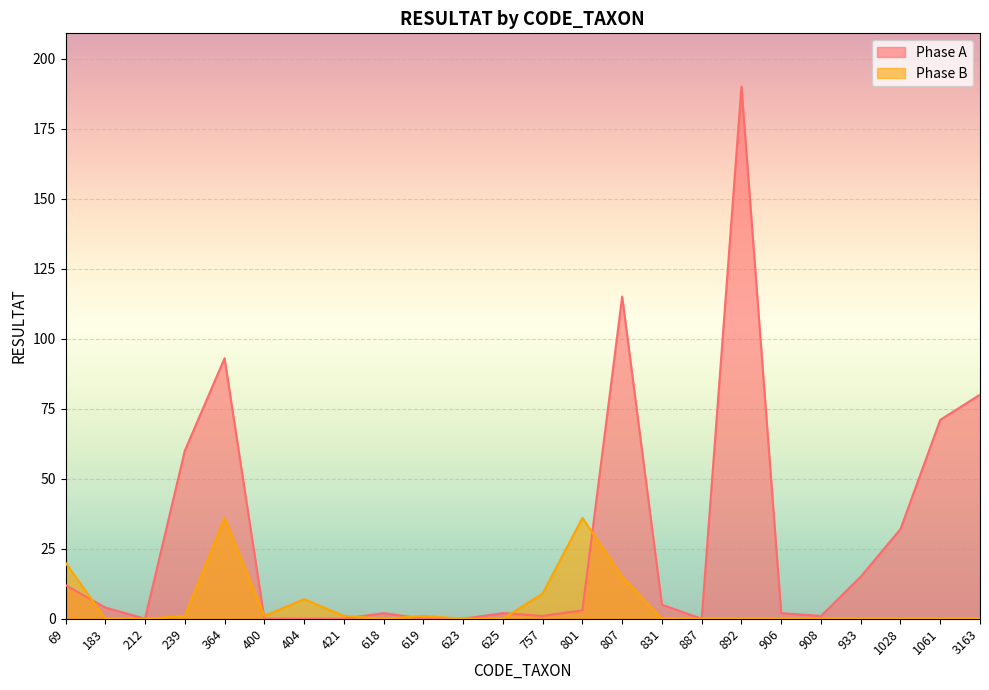

What is the difference between the Phase A values at 906 and 831?

3